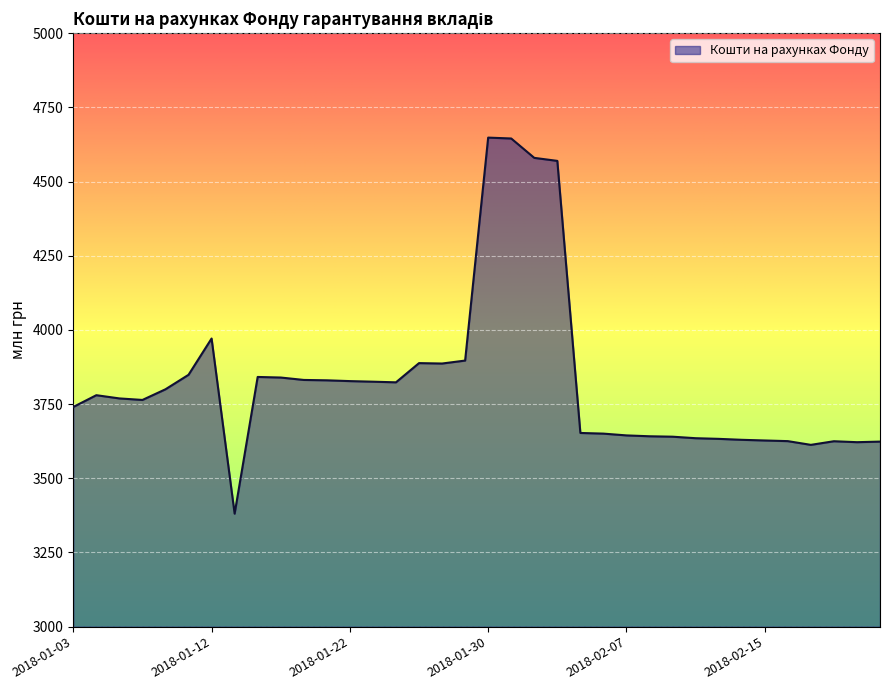

What is the greatest value displayed?

4648.0